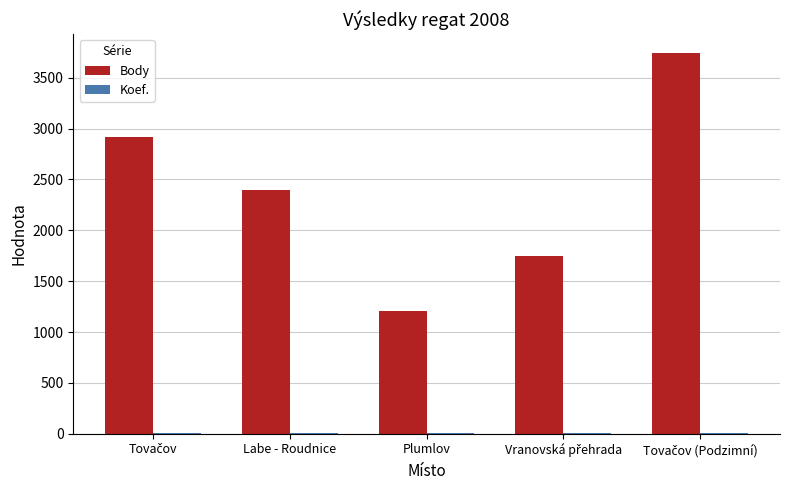

Which series changed the most between Labe - Roudnice and Plumlov?

Body